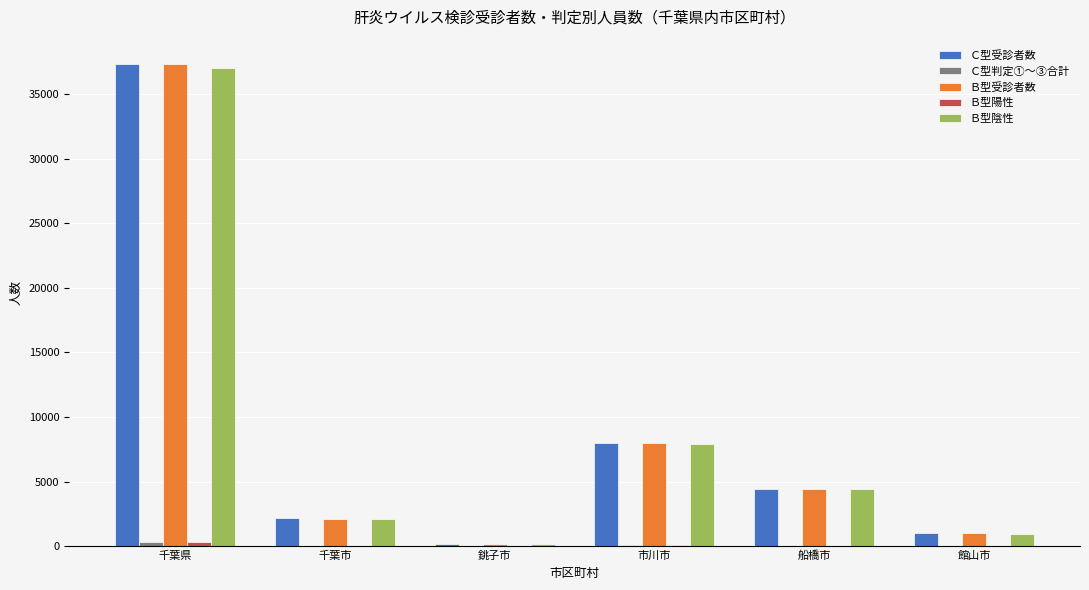

The value of Ｂ型受診者数 at 市川市 is 13357. True or false?

False